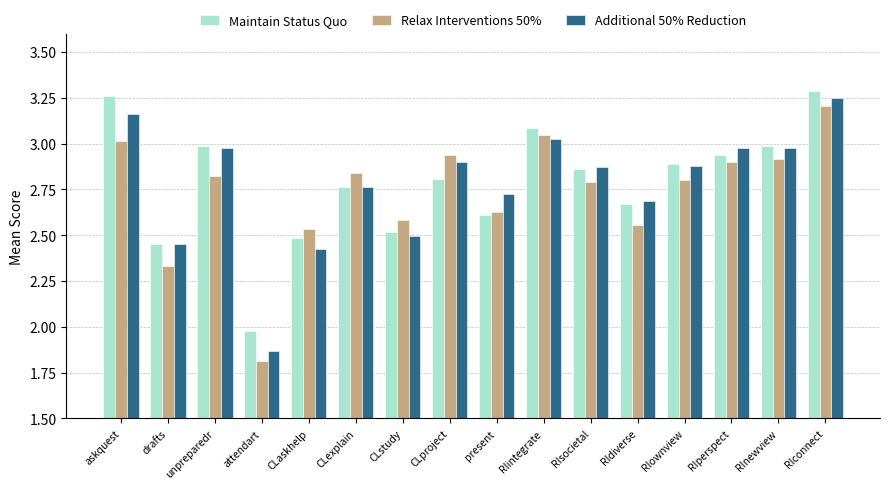

At which label is Relax Interventions 50% closest to 2?

attendart